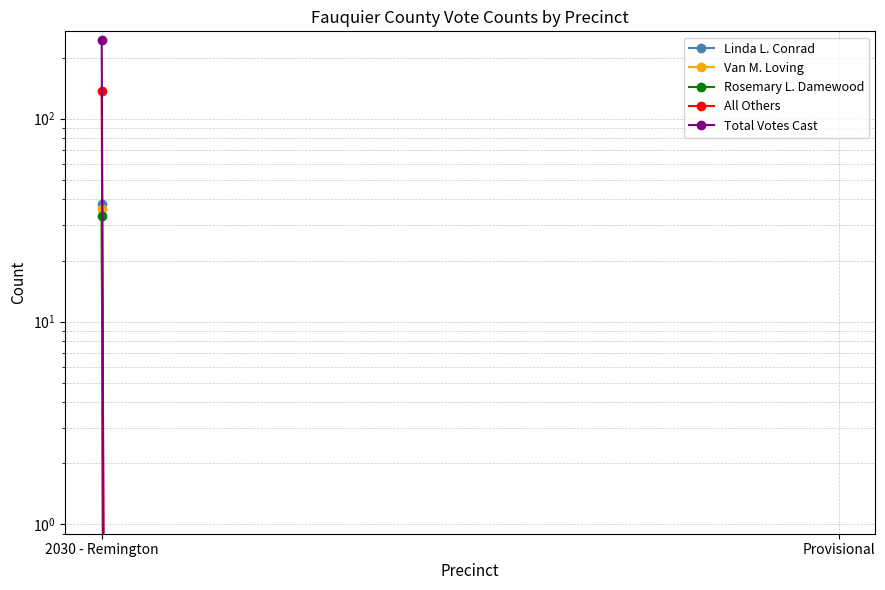

Which has a higher value, 2030 - Remington or Provisional?

2030 - Remington